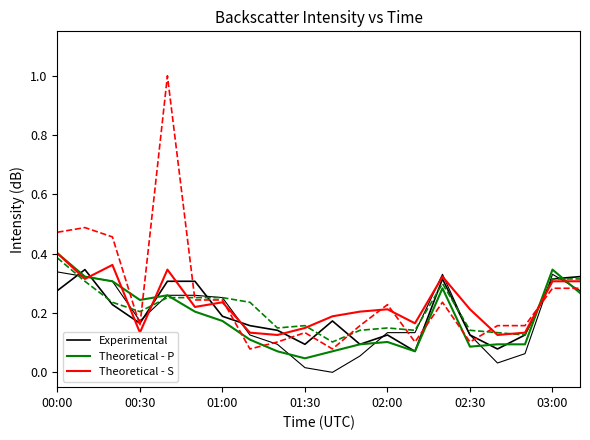

What is the total value across all series at 03:00?

1.0